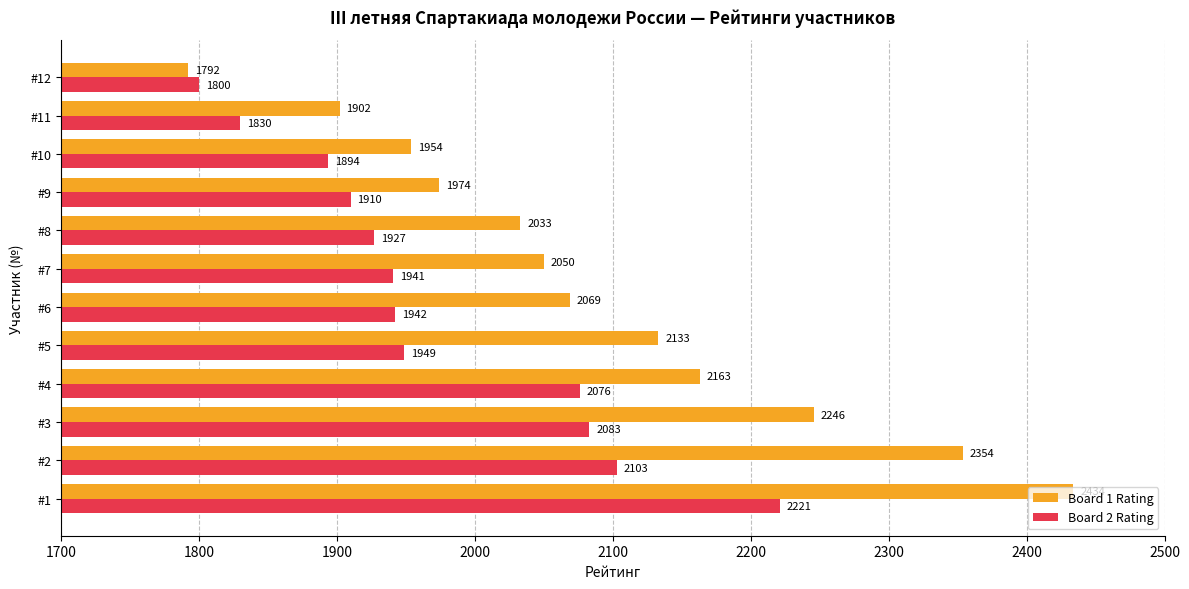

Which series has the largest range (max minus min)?

Board 1 Rating